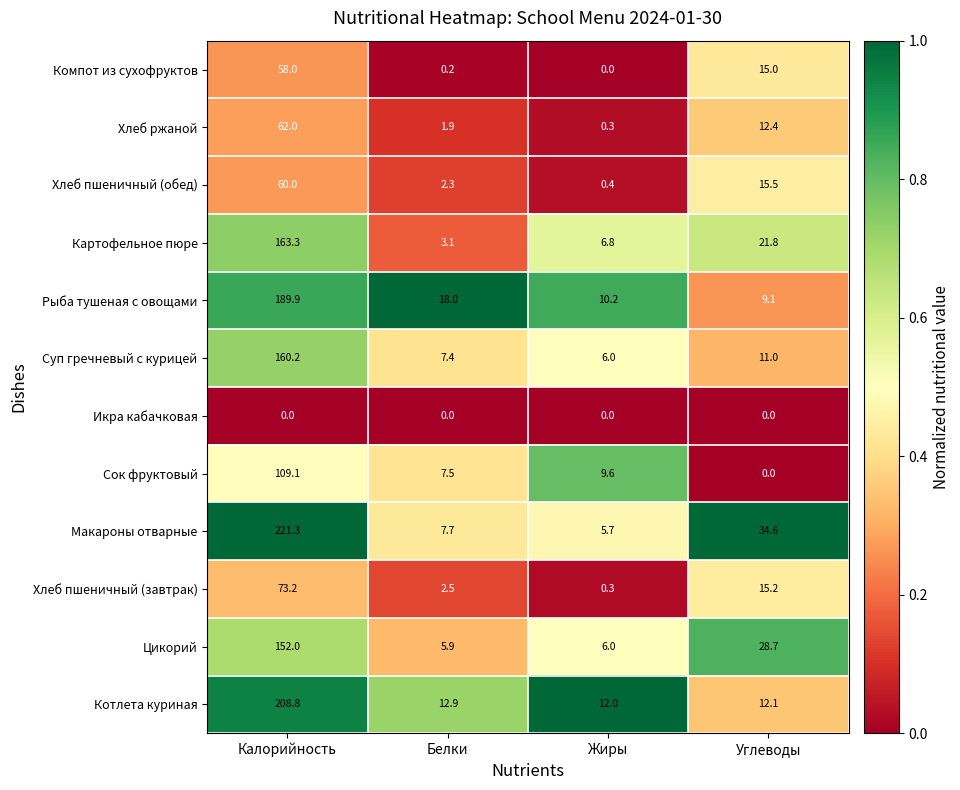

Between Жиры and Углеводы, which series saw the biggest shift?

Макароны отварные